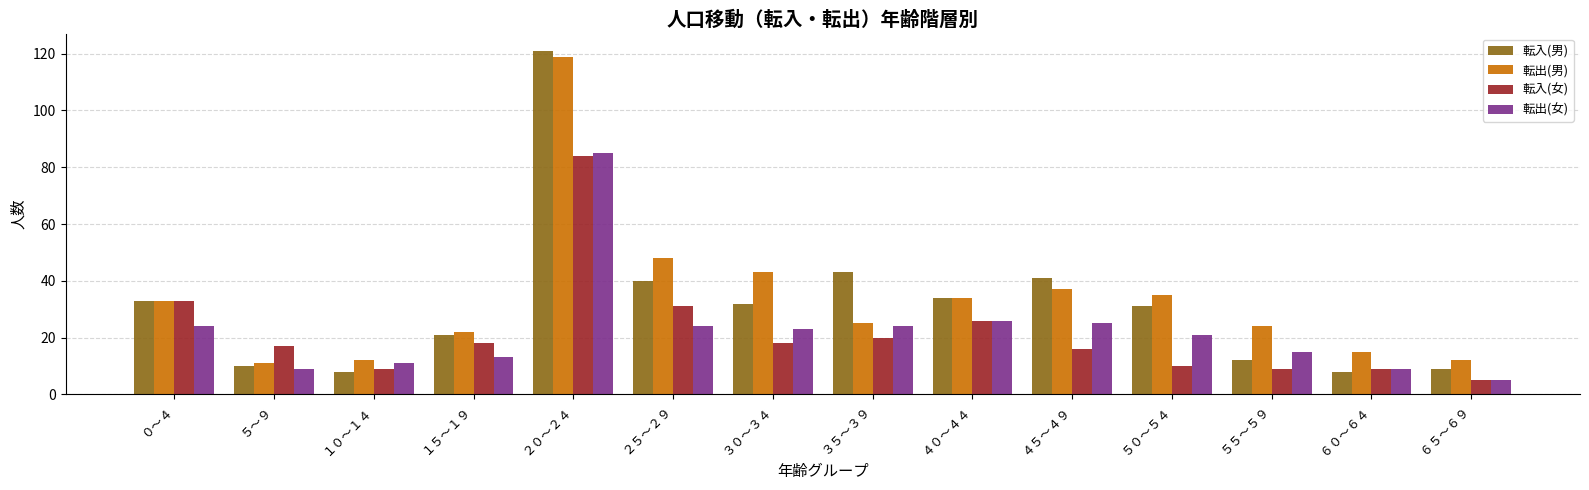

Are the bars horizontal?

No